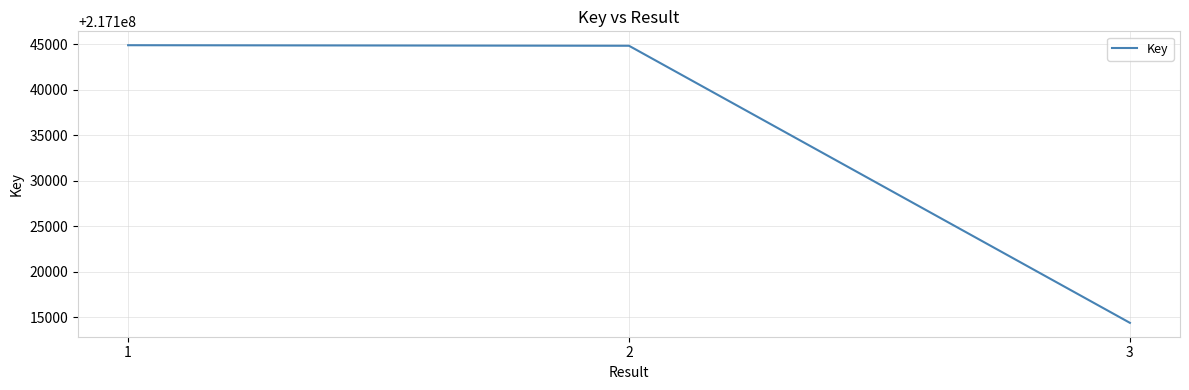

What is the maximum value shown in the chart?

217144887